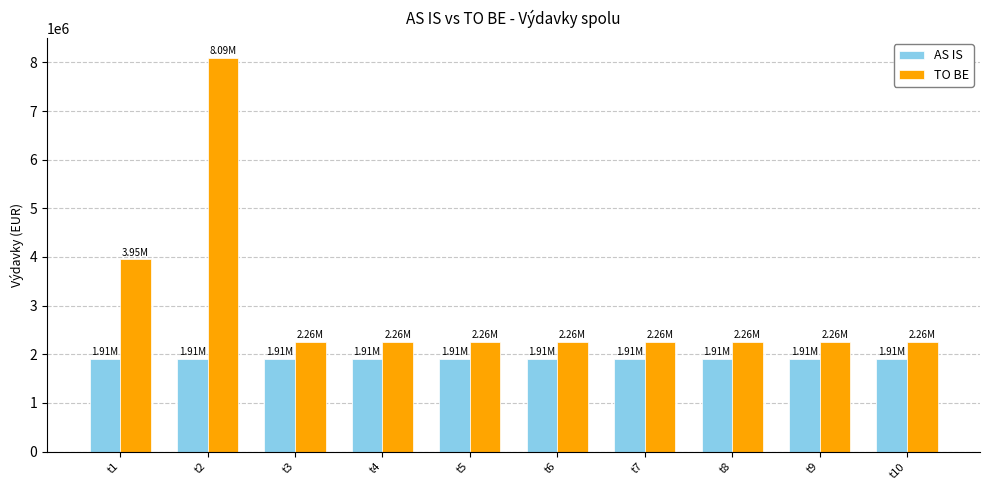

Reading left to right, what are all the values shown in this chart?

AS IS: 1911360.0	1911360.0	1911360.0	1911360.0	1911360.0	1911360.0	1911360.0	1911360.0	1911360.0	1911360.0
TO BE: 3953152.9	8093698.9	2258520.0	2258520.0	2258520.0	2258520.0	2258520.0	2258520.0	2258520.0	2258520.0